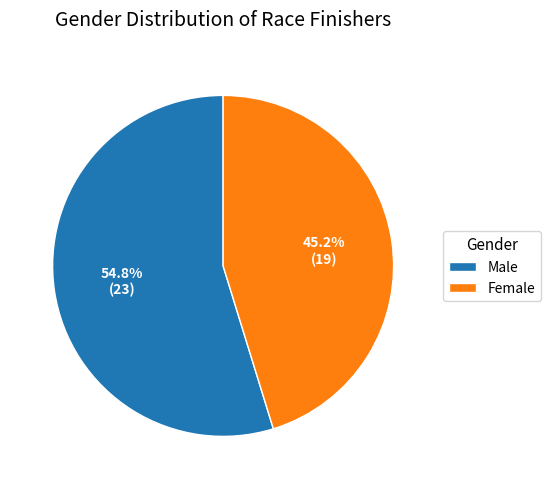

Is there any slice that represents more than half of the pie?

Yes